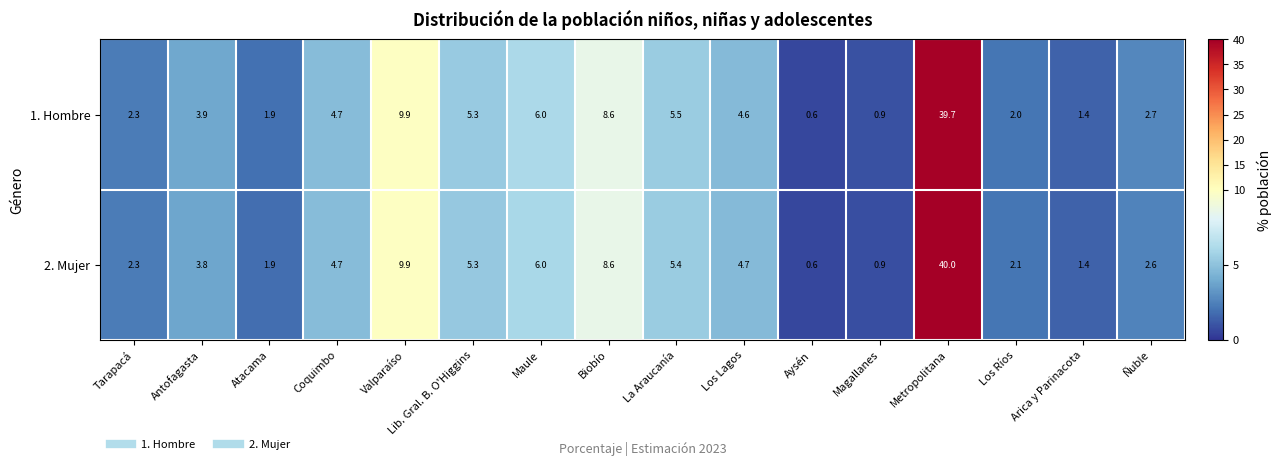

How many categories are shown in the chart?

16